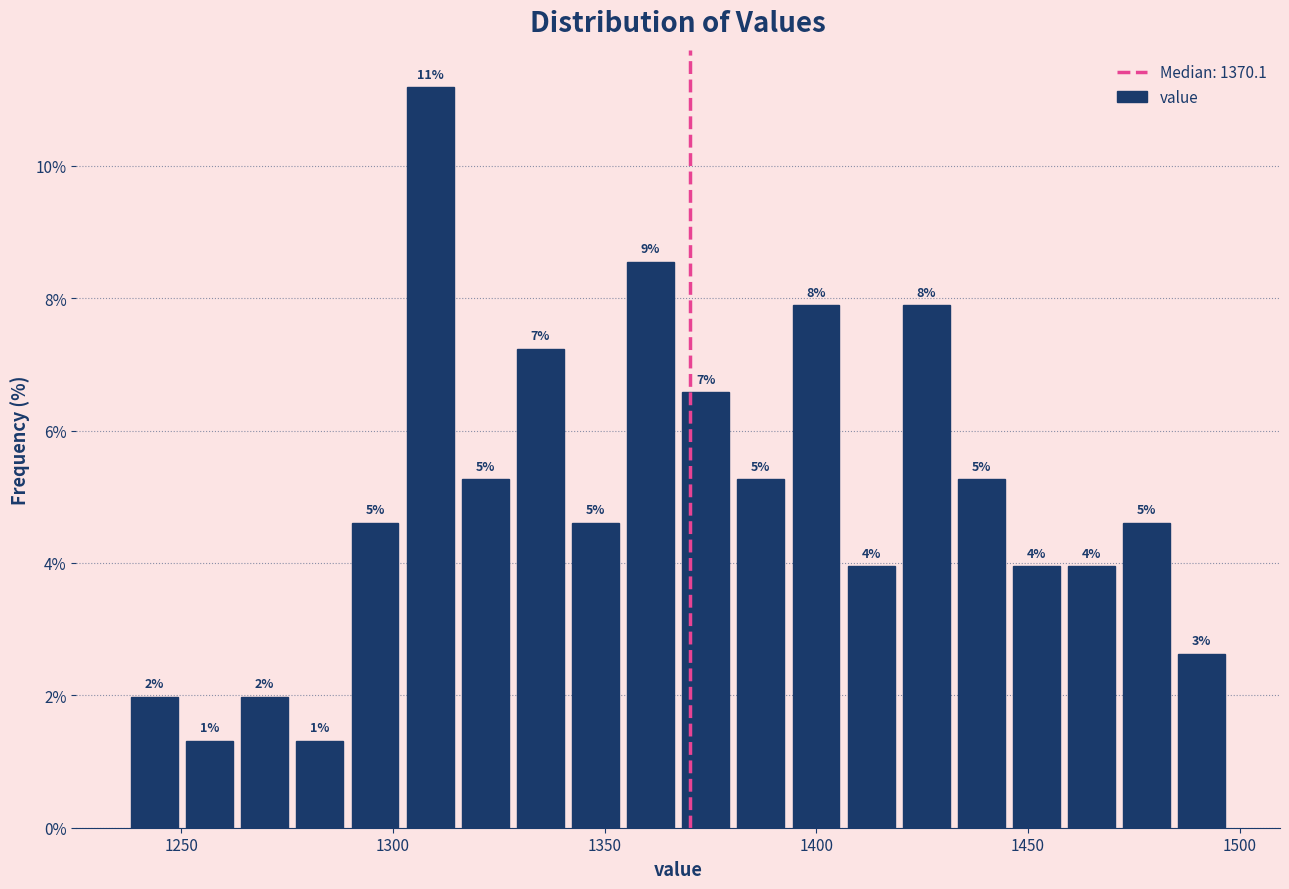

Around what value on the x-axis is the tallest bar? Give the approximate position of its centre, as read against the axis.

1310